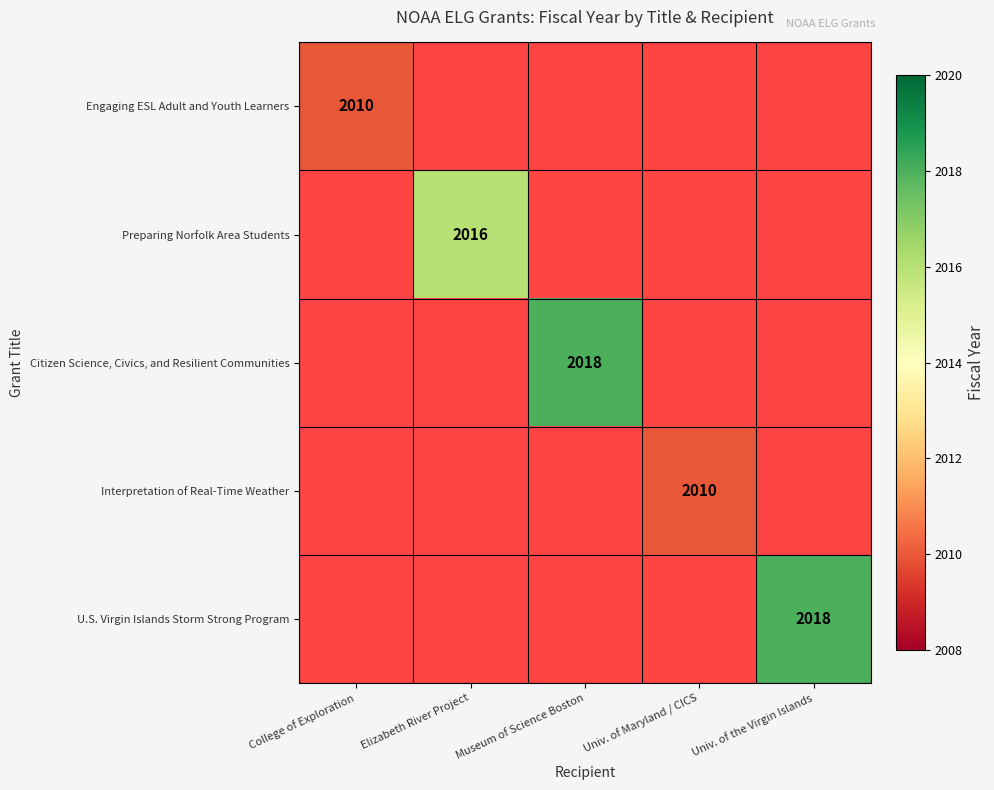

Is it true that Interpretation of Real-Time Weather equals 2010 at Univ. of Maryland / CICS?

True